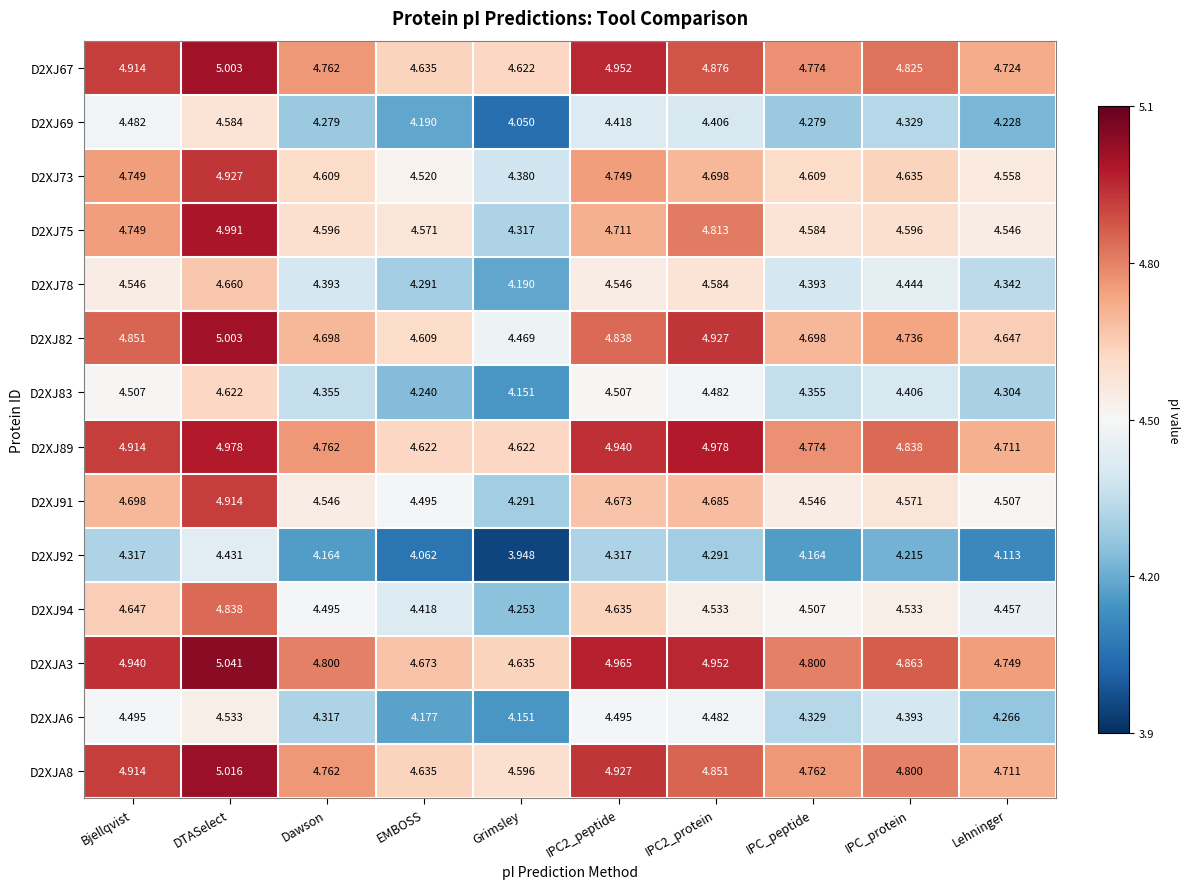

At which category is the sum across all series the highest?

DTASelect